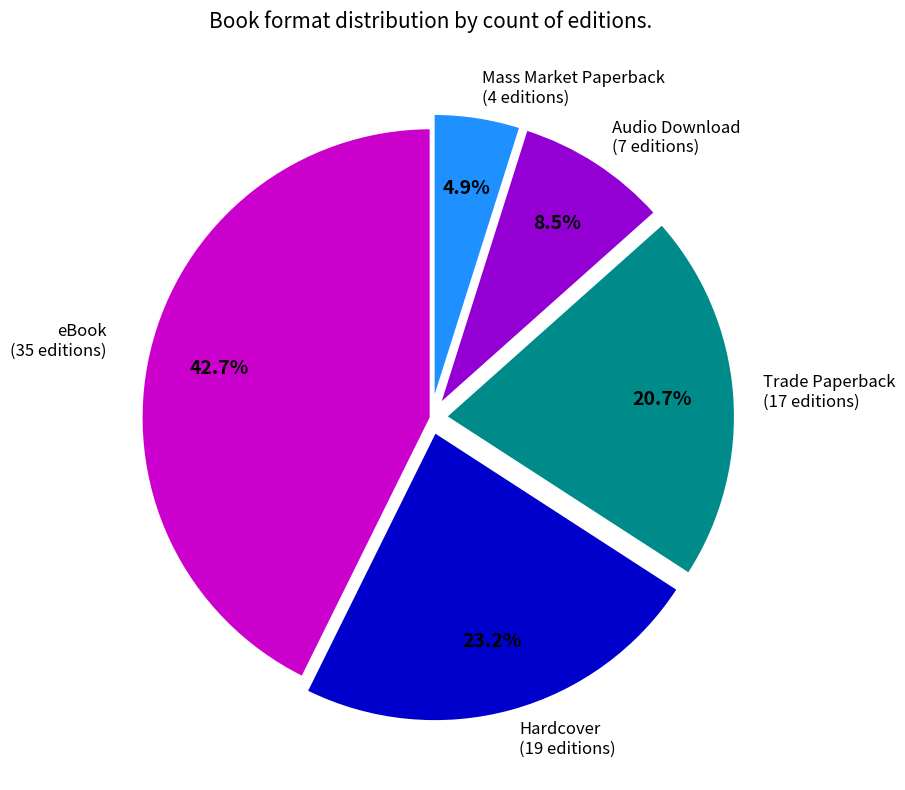

Does any single category account for the majority?

No